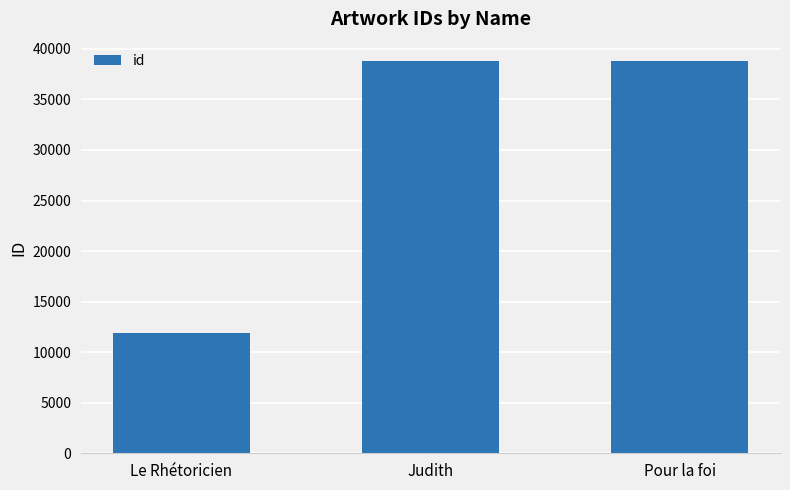

What is the label of the 1st bar from the left?

Le Rhétoricien